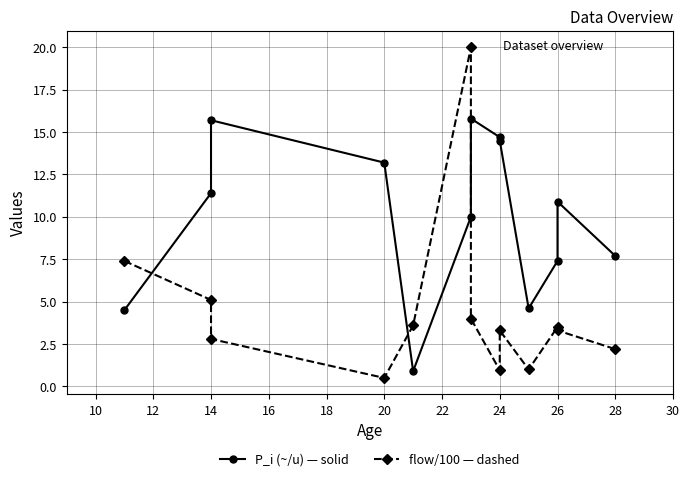

Reading left to right, list all the values displayed in this chart.

P_i (~/u): 4.5	11.4	15.7	13.2	0.9	10.0	15.8	14.7	14.5	4.6	7.4	10.9	7.7
flow (/100 u): 7.4	5.1	2.8	0.5	3.6	20.0	4.0	0.9	3.3	1.0	3.5	3.3	2.2